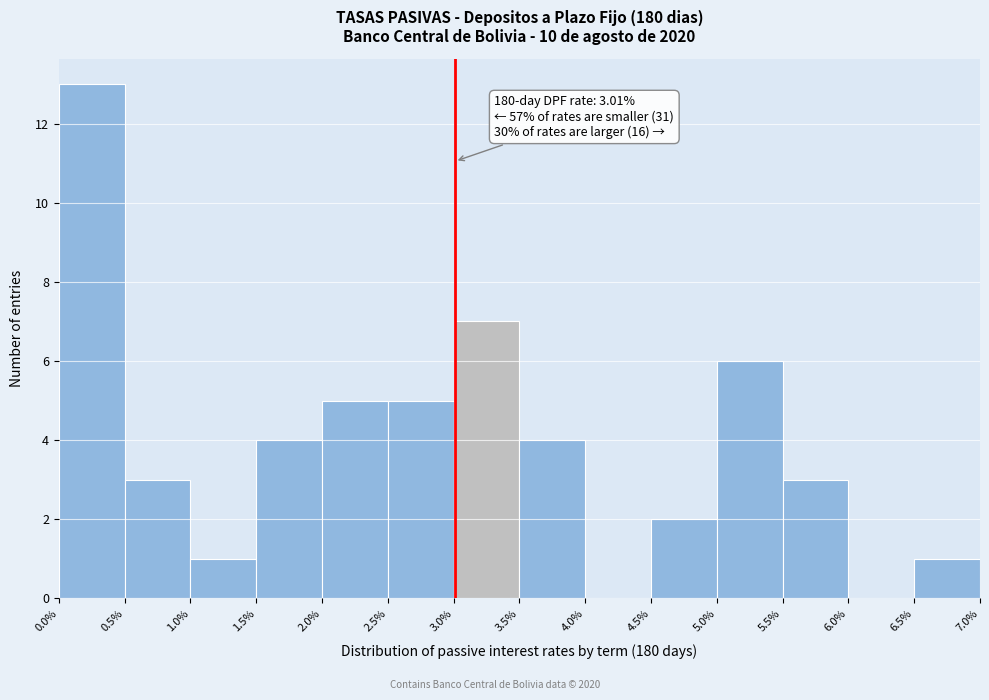

Which range on the x-axis has the tallest bar?

0.0% to 0.5%